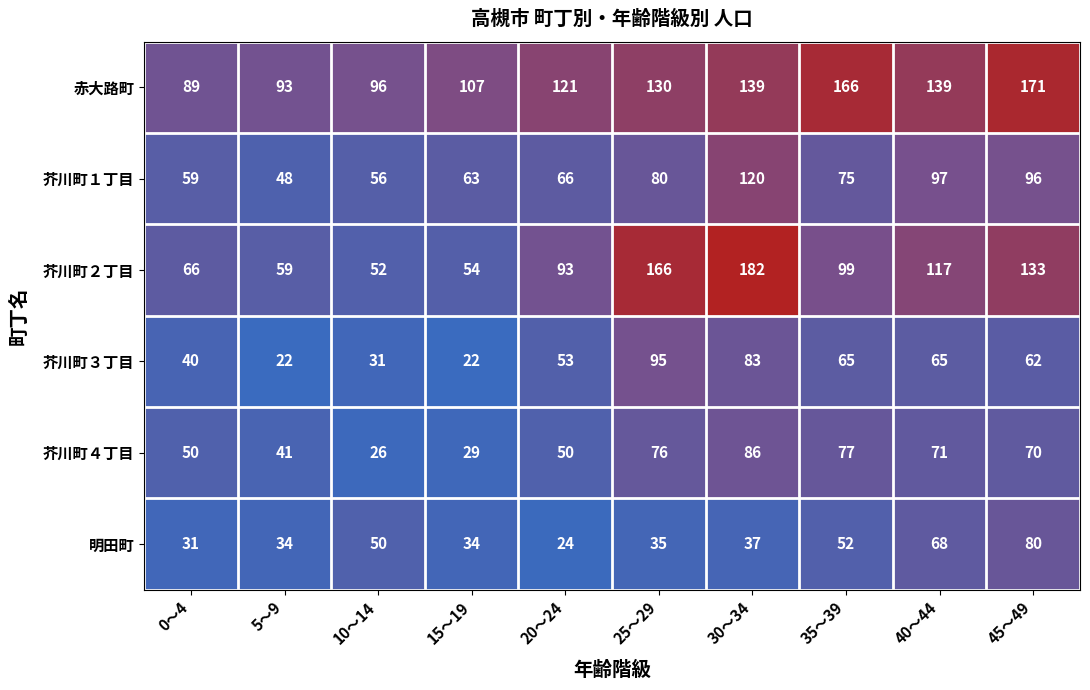

True or false: 明田町 has a value of 68 at 40～44.

True